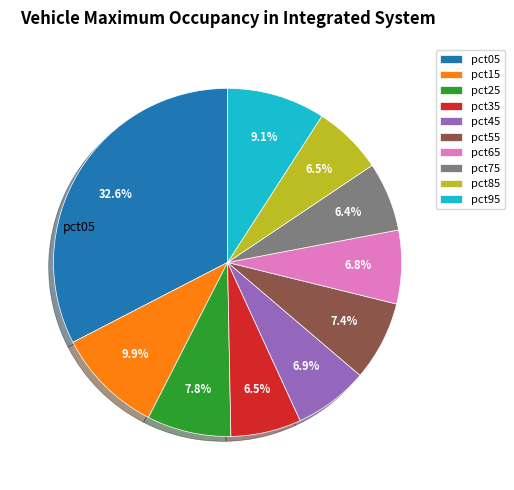

What is the total percentage of pct25 and pct85?

14.3%